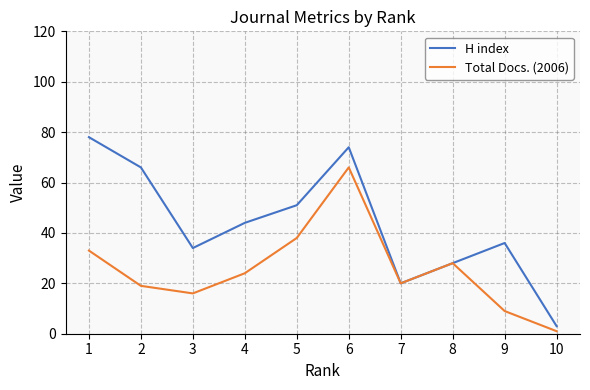

Reading left to right, list all the values displayed in this chart.

H index: 78	66	34	44	51	74	20	28	36	3
Total Docs. (2006): 33	19	16	24	38	66	20	28	9	1